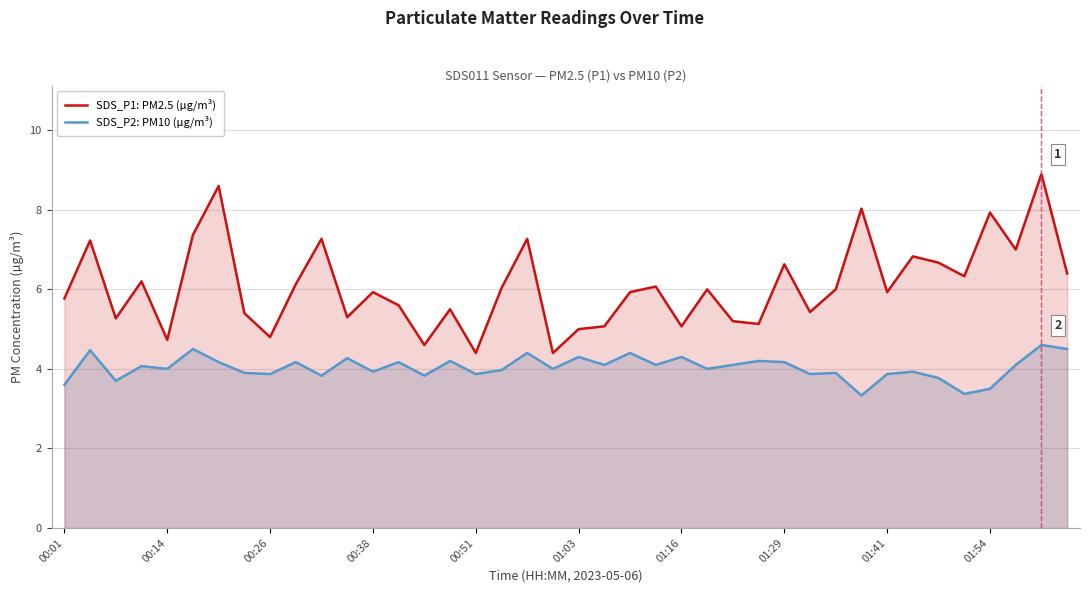

What is the average value of the SDS_P1: PM2.5 (µg/m³) series?

6.1